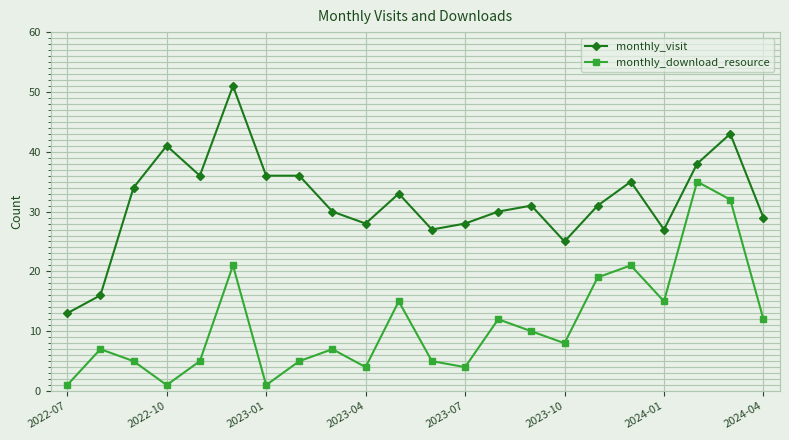

How many categories are shown in the chart?

22